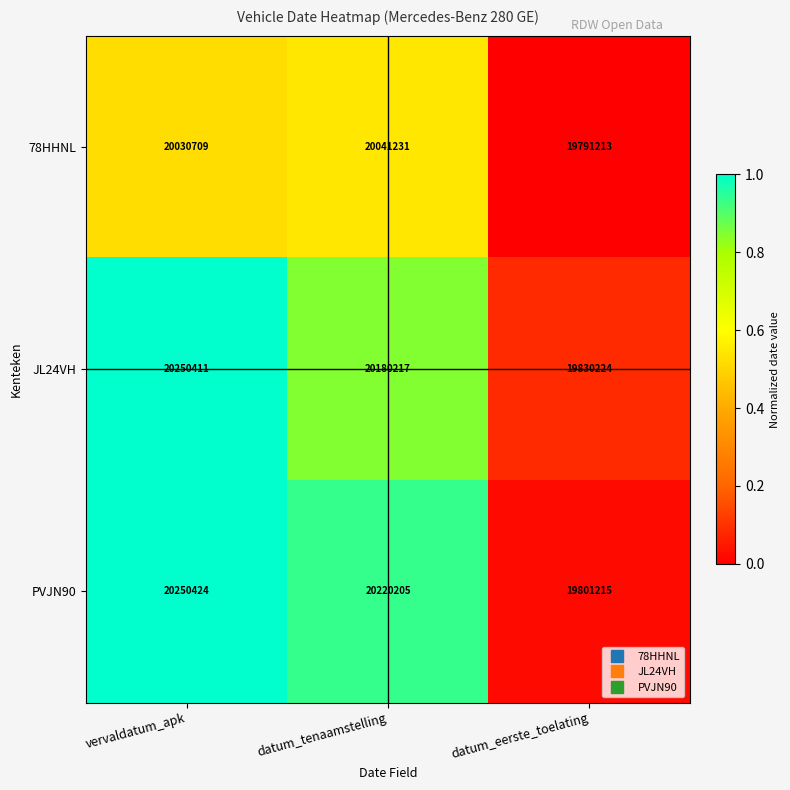

What is the difference between the 78HHNL values at datum_tenaamstelling and datum_eerste_toelating?

250018